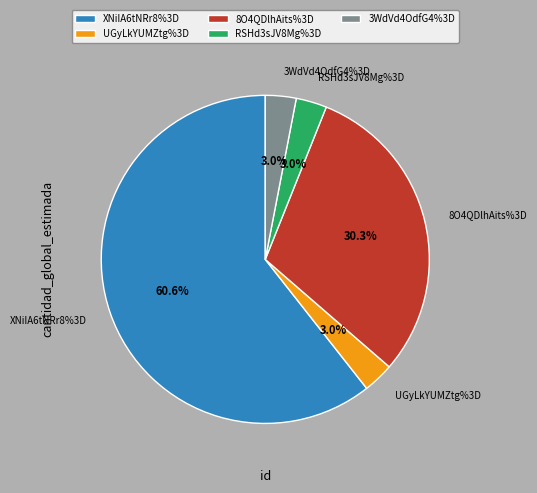

Rank the categories by value from lowest to highest.

UGyLkYUMZtg%3D, RSHd3sJV8Mg%3D, 3WdVd4OdfG4%3D, 8O4QDlhAits%3D, XNiIA6tNRr8%3D